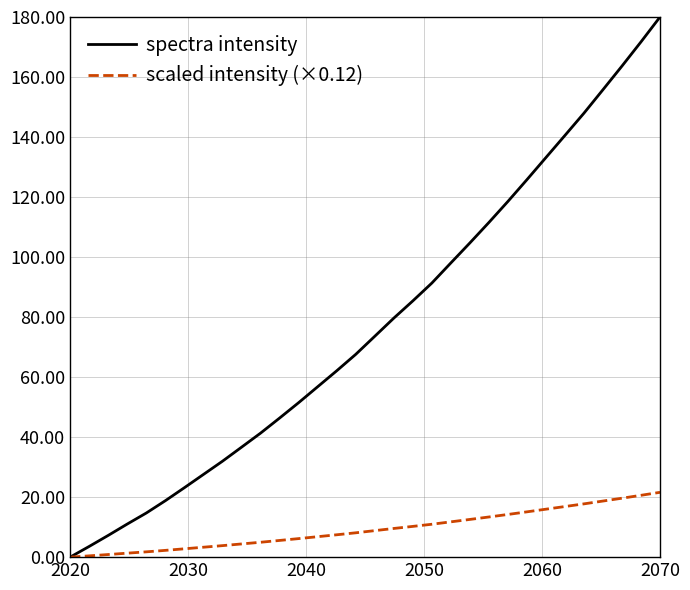

Rank the series by their average value, from highest to lowest.

spectra intensity, scaled intensity (×0.12)